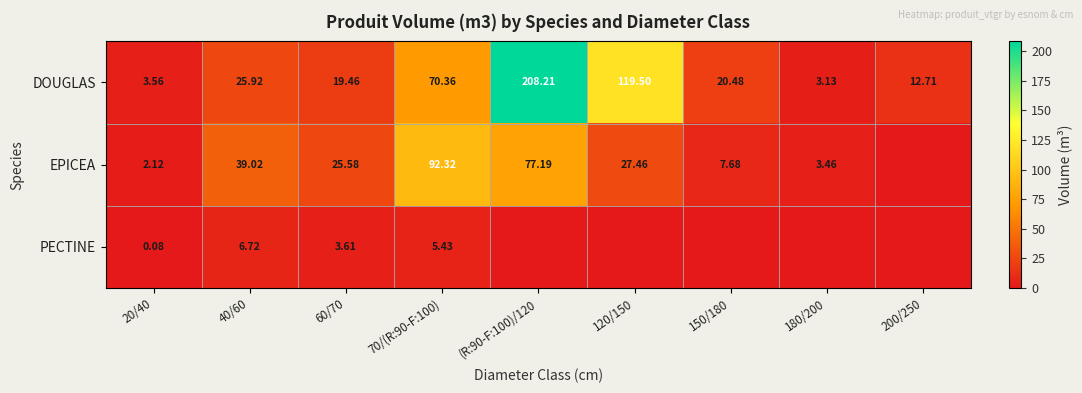

Is the value of EPICEA at 60/70 greater than the value of DOUGLAS at 70/(R:90-F:100)?

No